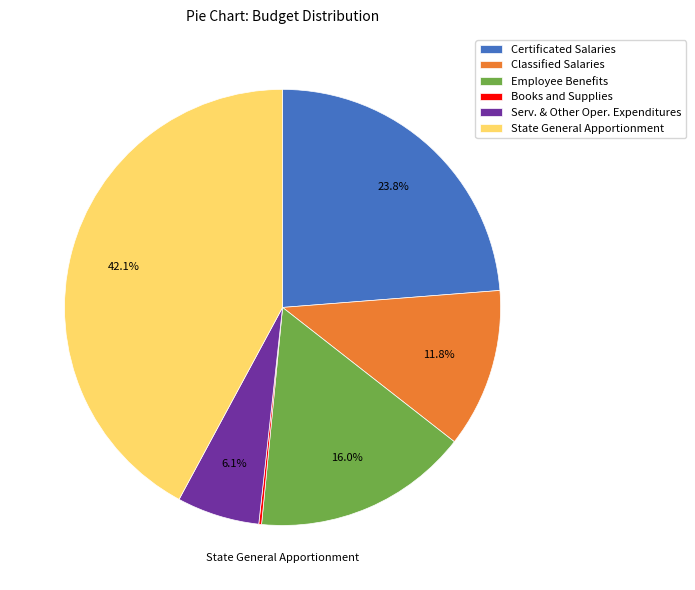

What percentage is NOT represented by Classified Salaries?

88.2%